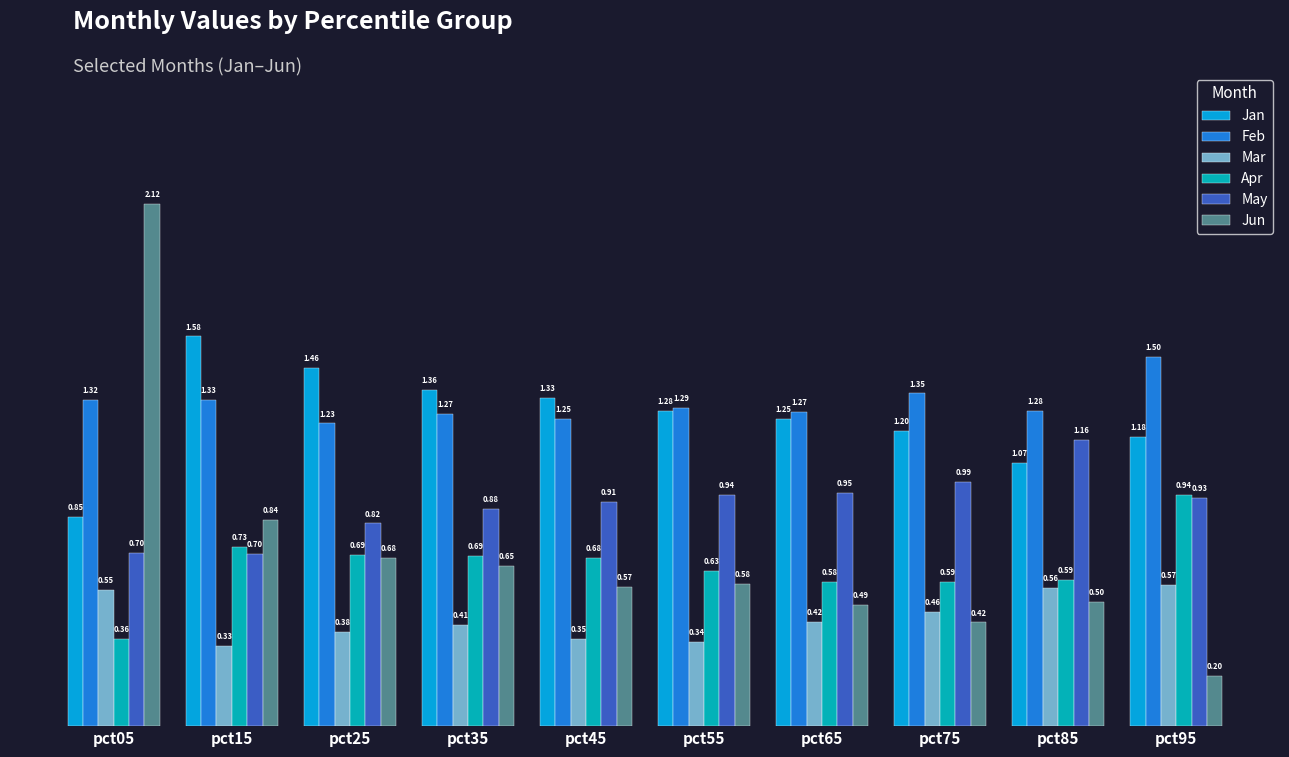

Between pct15 and pct25, which series saw the biggest shift?

Jun